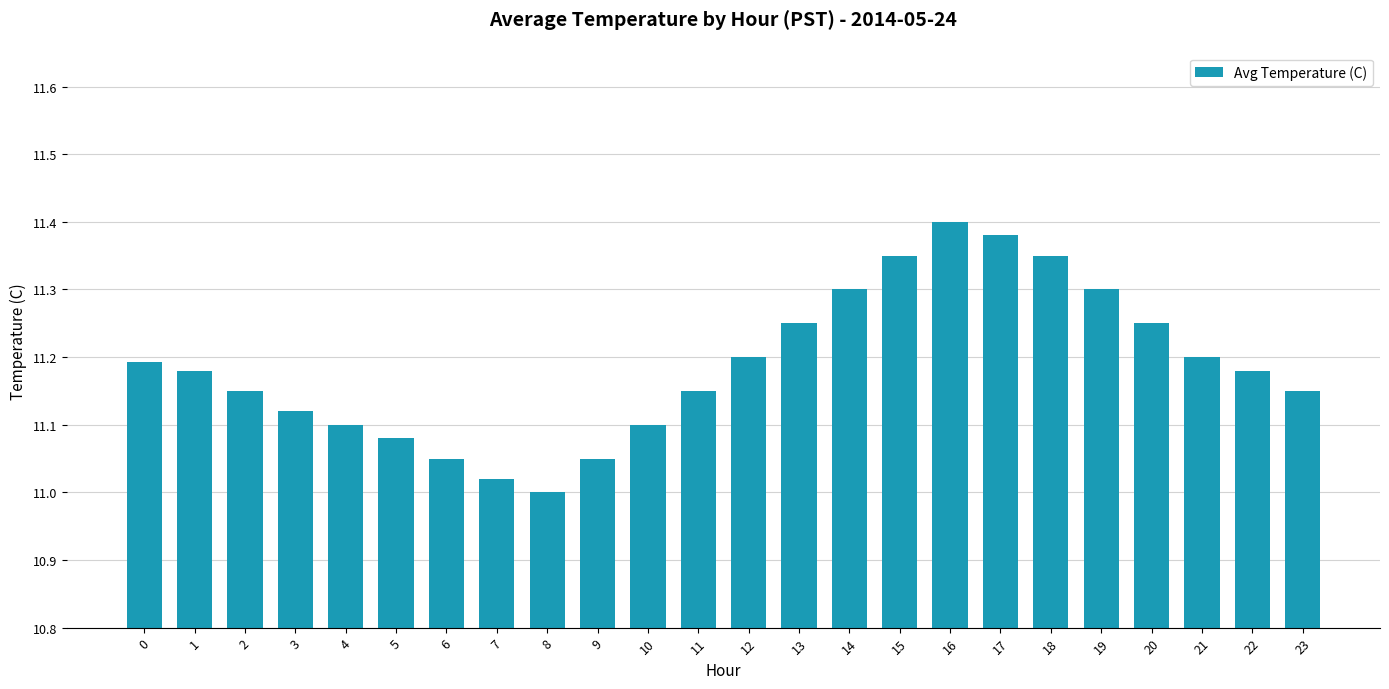

What is the difference between the maximum and minimum values?

0.4